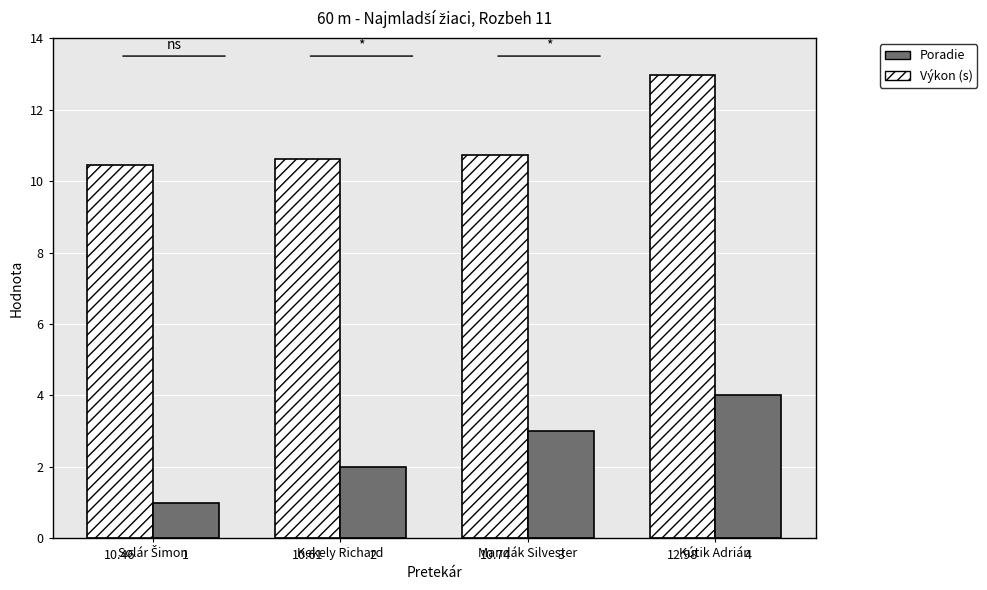

At how many categories does at least one series exceed 3?

4